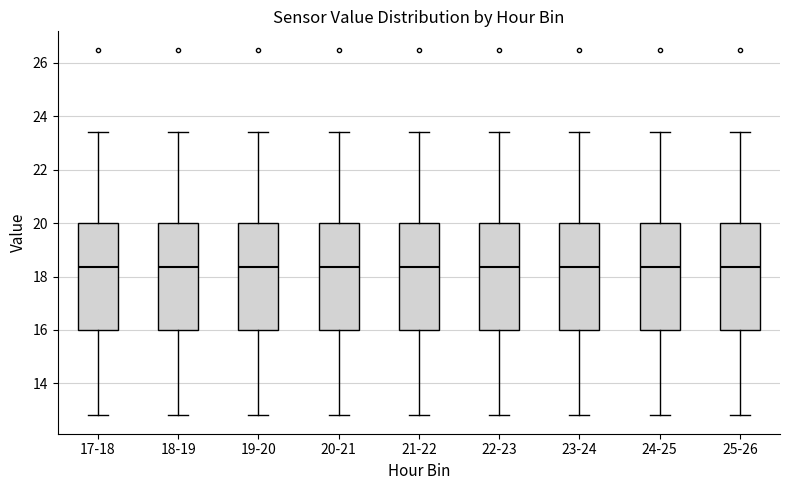

Where does the upper whisker of the box for 25-26 end on the y-axis? The values are not printed on the chart, so give them approximately, as read against the axis.

23.4